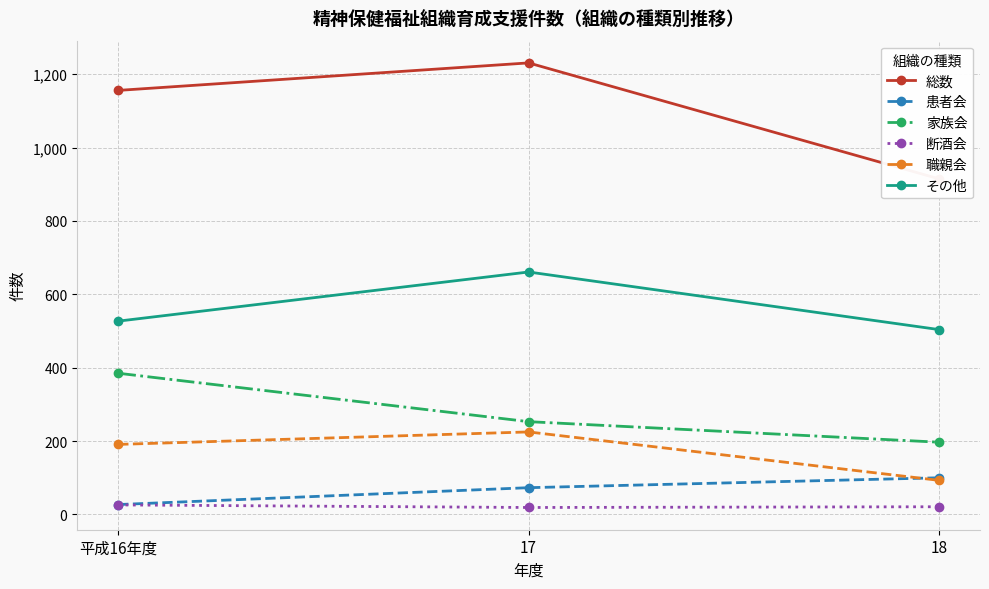

What is the difference between the highest and lowest values at 18?

894